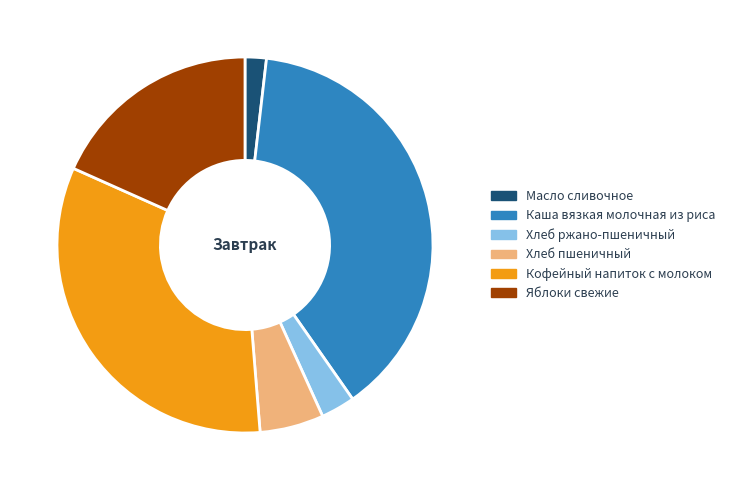

Is it true that Каша вязкая молочная из риса is 38% of the pie?

True